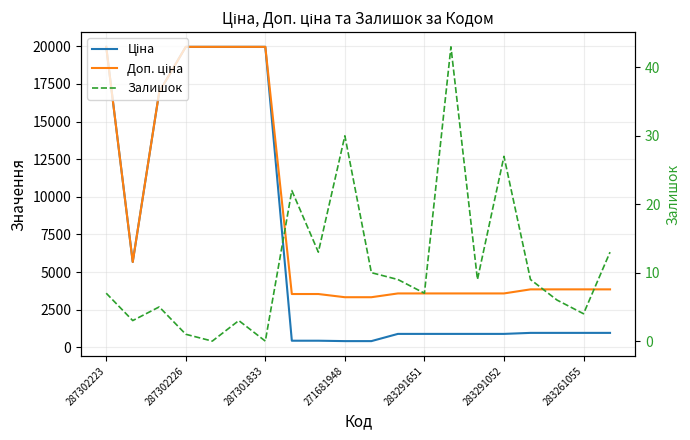

What is the value of the Залишок point at the 2nd from the left?

3.0